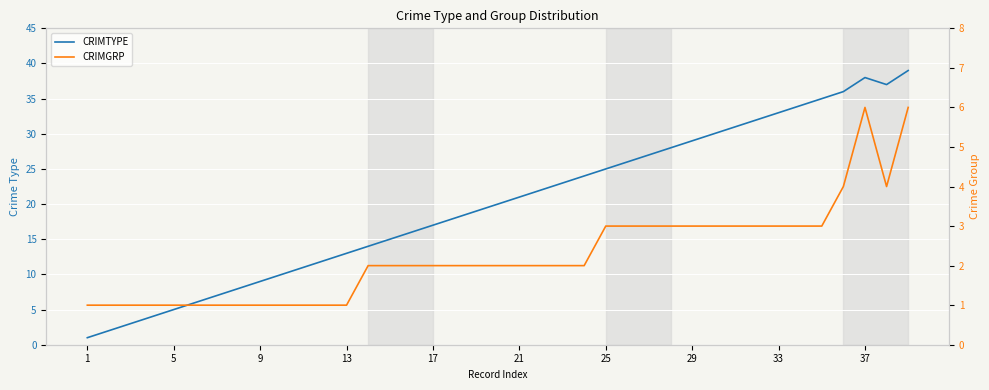

What is the sum of all CRIMGRP values?

88